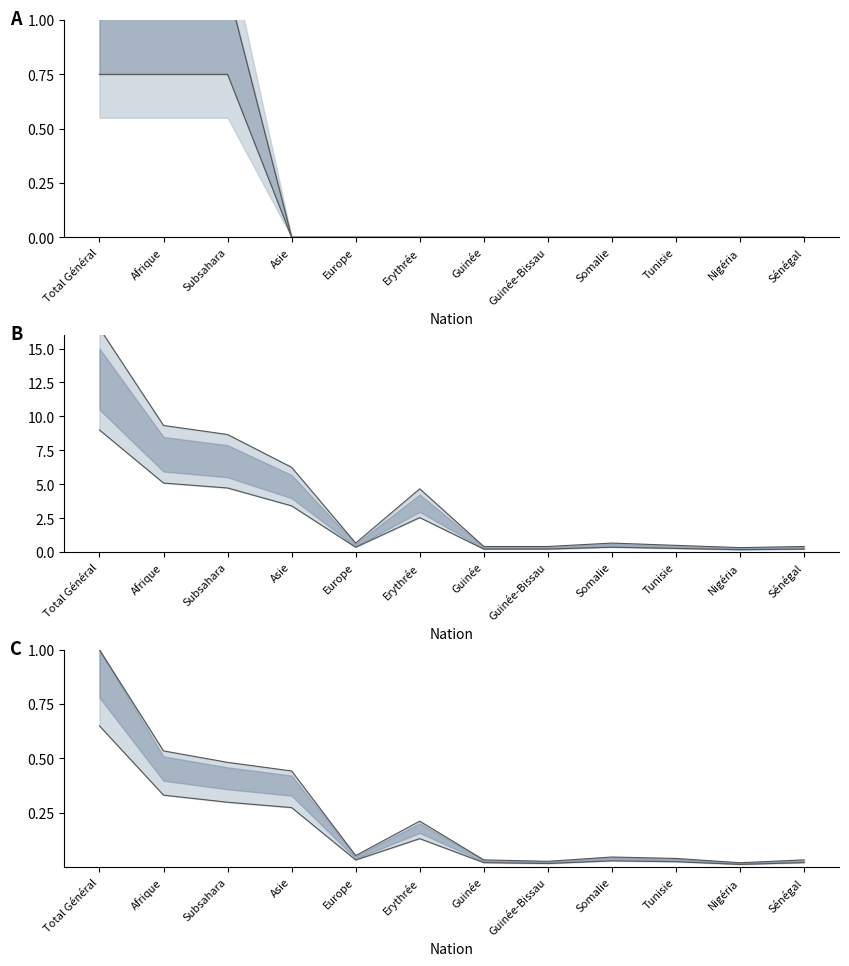

Rank the categories by Evolution absolue value from lowest to highest.

Asie, Europe, Erythrée, Guinée, Guinée-Bissau, Somalie, Tunisie, Nigéria, Sénégal, Total Général, Afrique, Subsahara